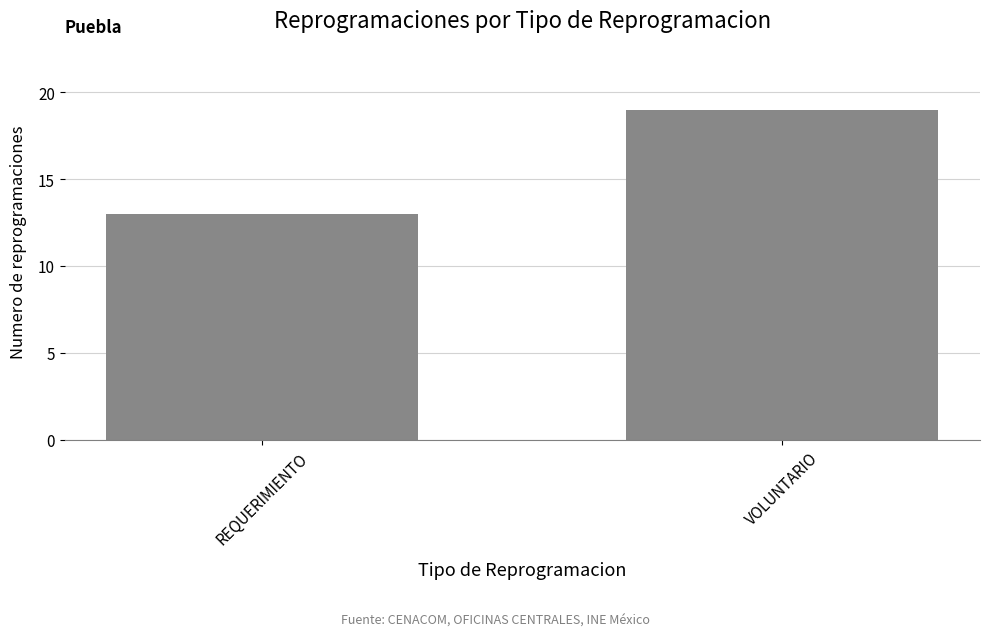

What is the sum of all values?

32